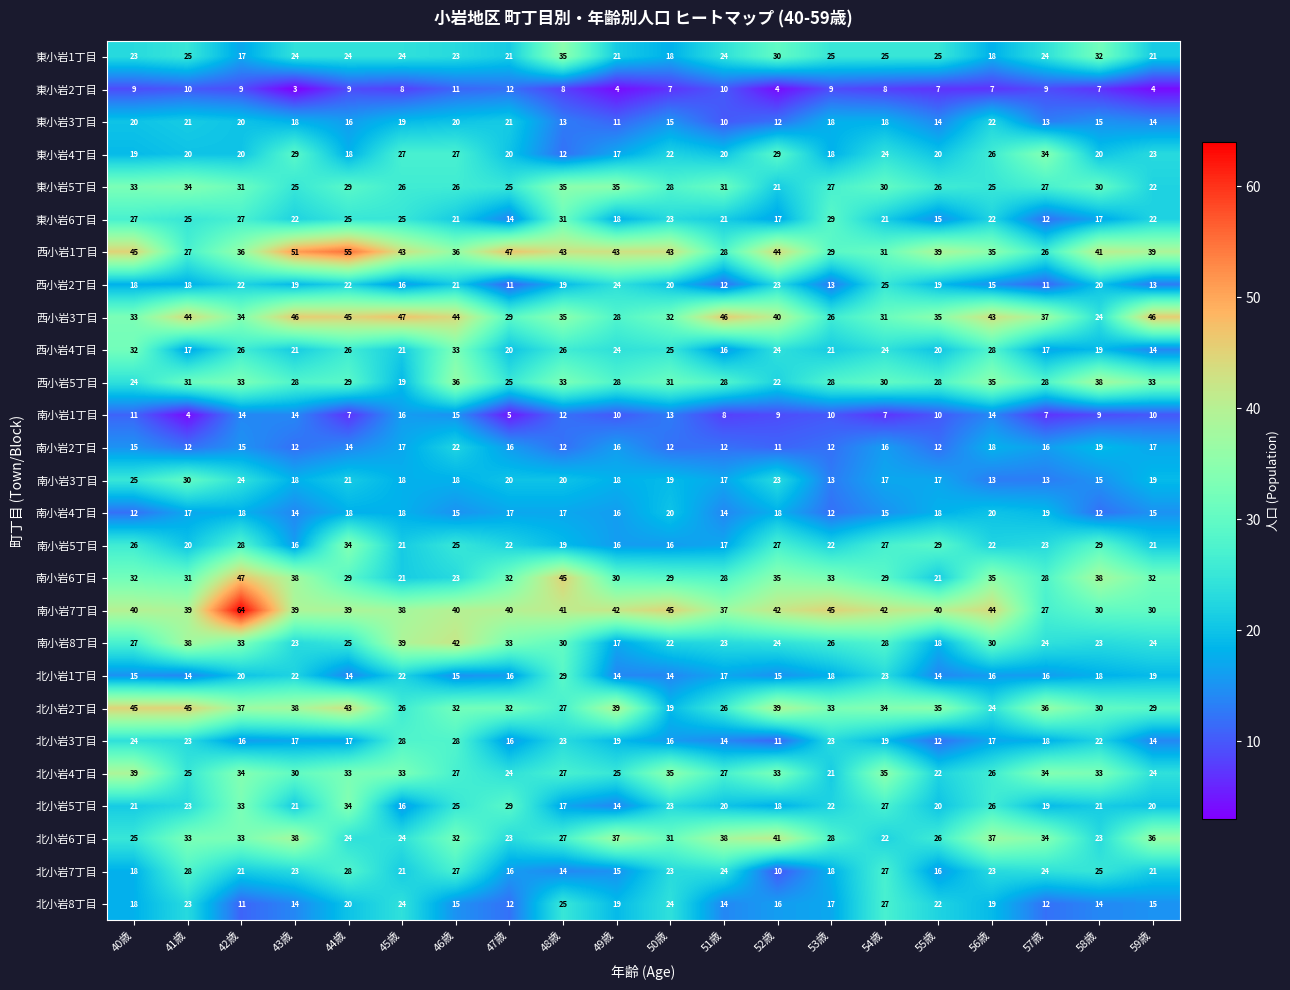

What is the maximum value shown in the chart?

64